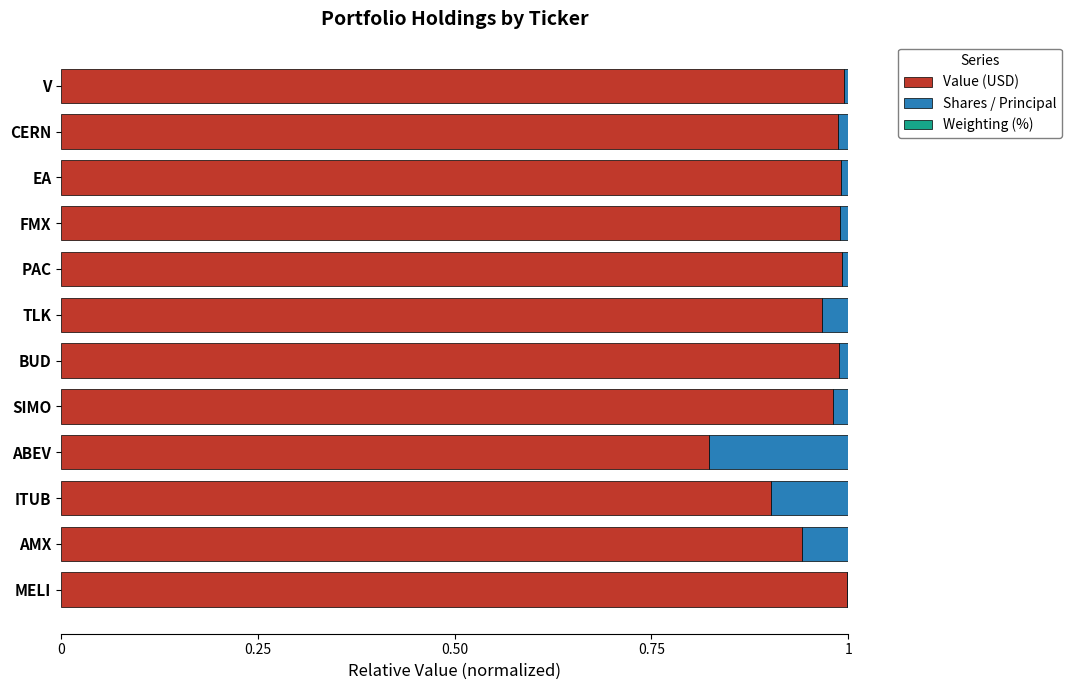

Is it true that Value (USD) equals 1.6 at FMX?

False